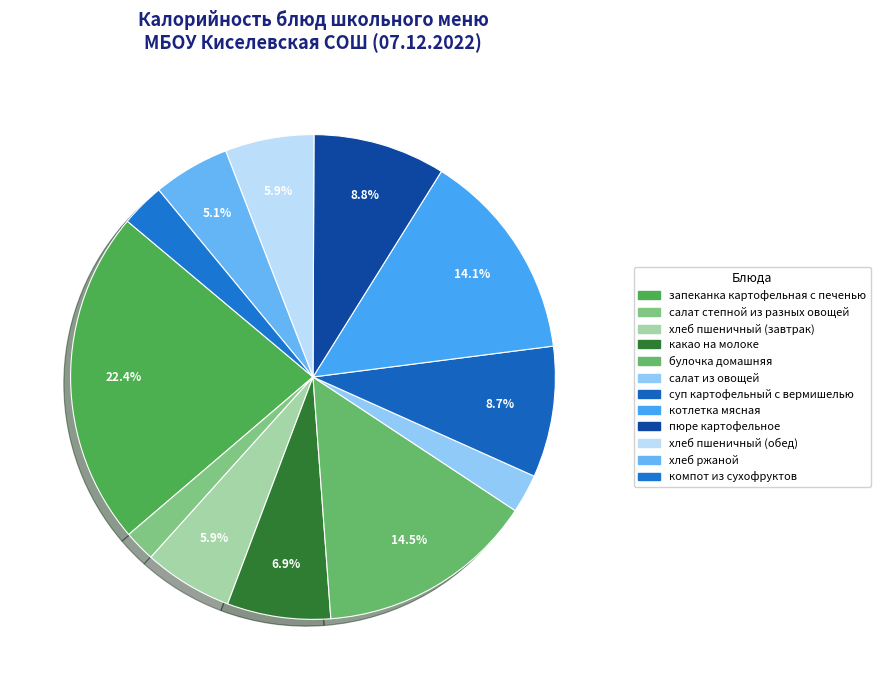

How many slices are in this pie chart?

12